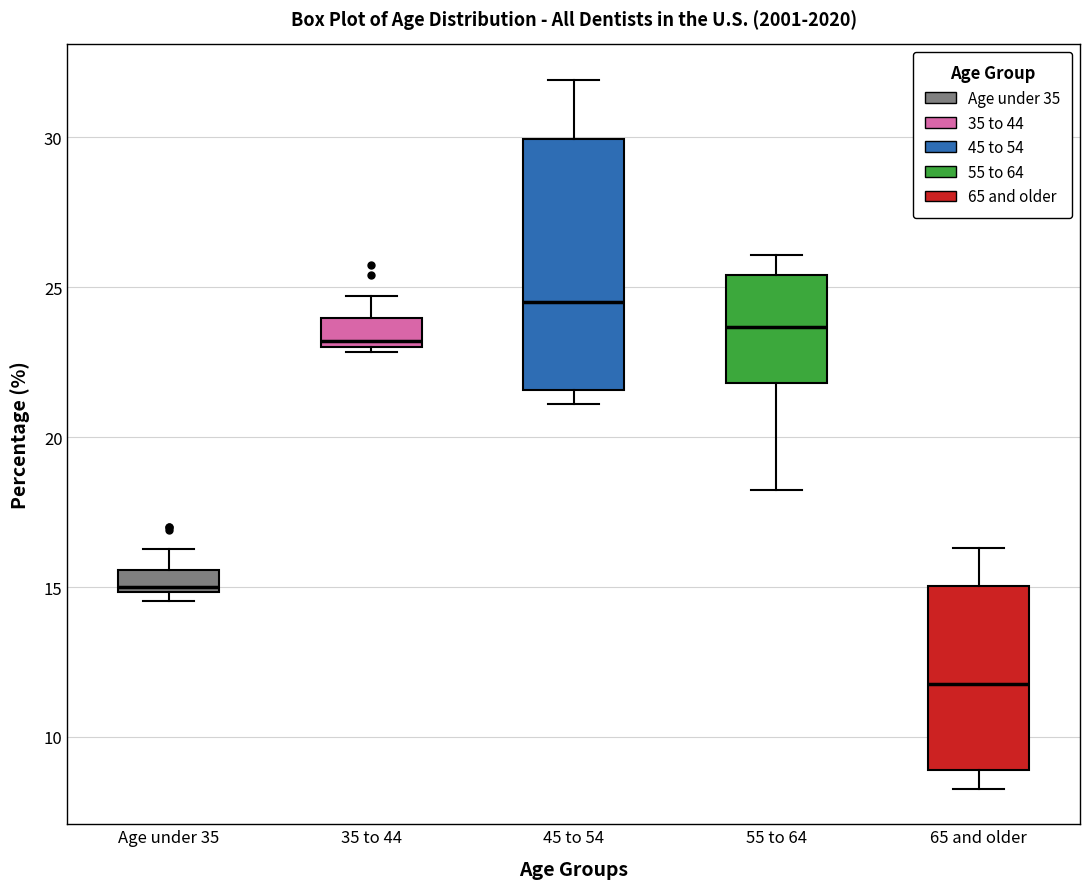

Which box is the tallest, from its lower edge to its upper edge?

45 to 54